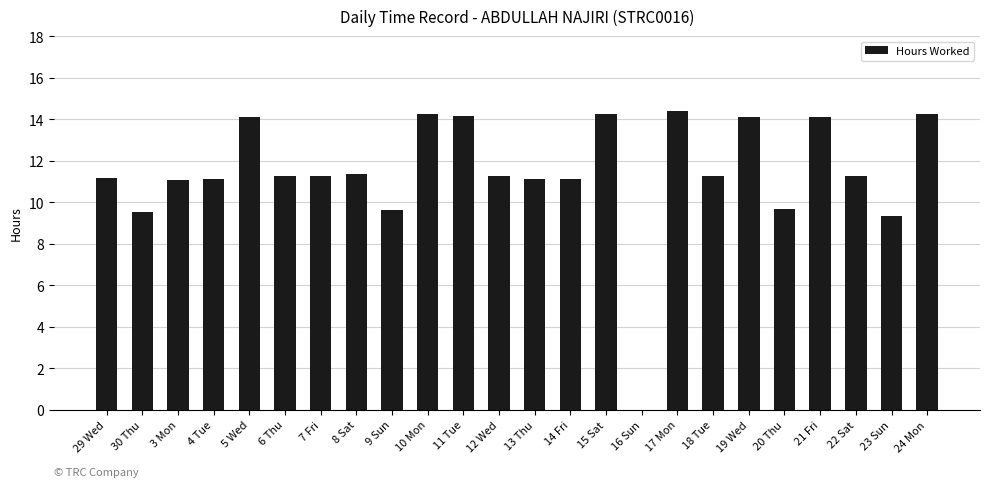

True or false: the data shows 11.3 at 18 Tue.

True